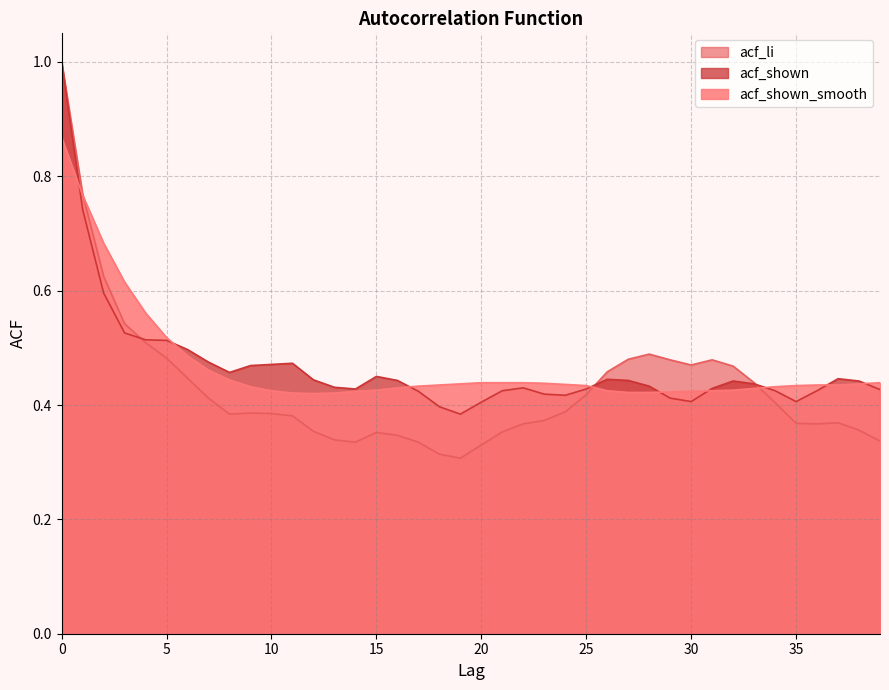

Which series changed the most between 5 and 28?

acf_shown_smooth